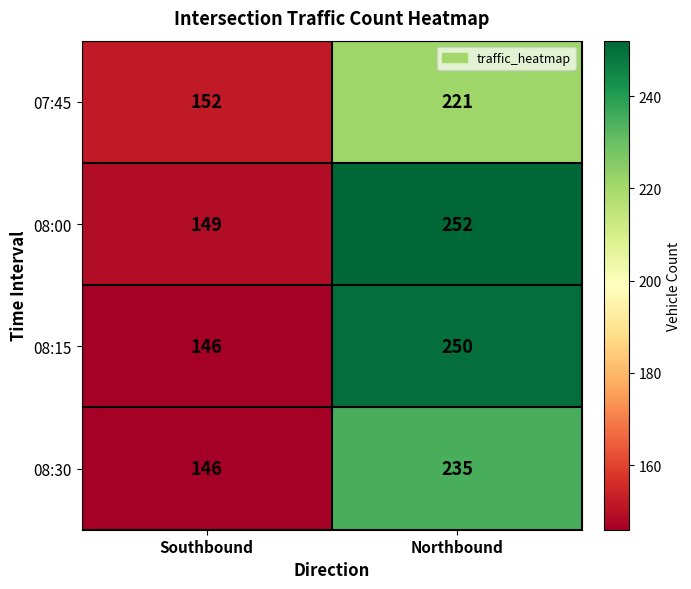

At how many categories does at least one series exceed 244?

1